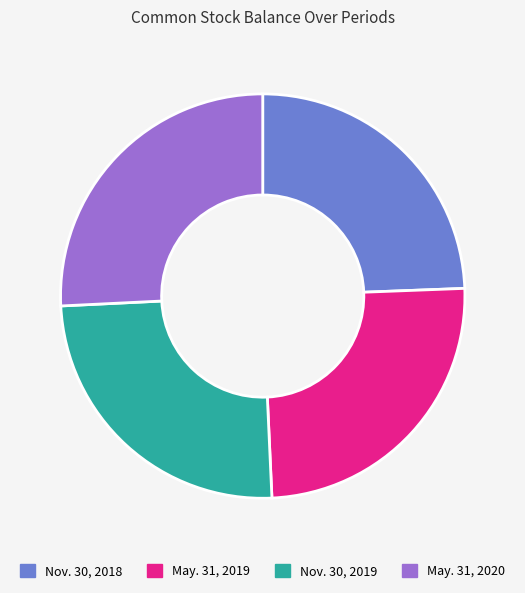

Which slice is the largest?

May. 31, 2020